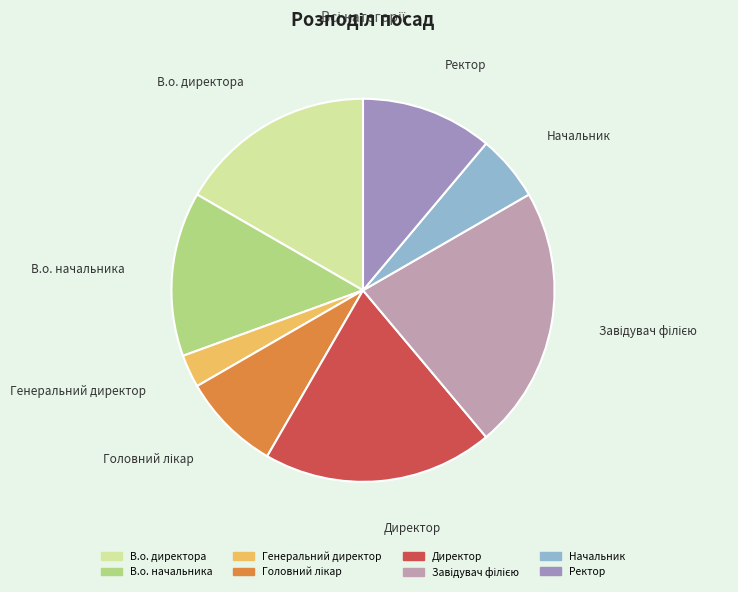

What is the smallest slice in the pie chart?

Генеральний директор